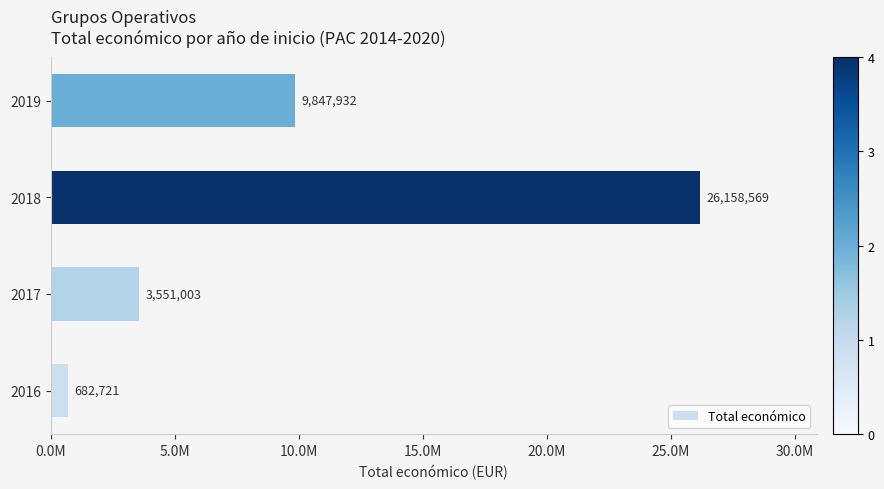

Rank the categories by value from lowest to highest.

2016, 2017, 2019, 2018